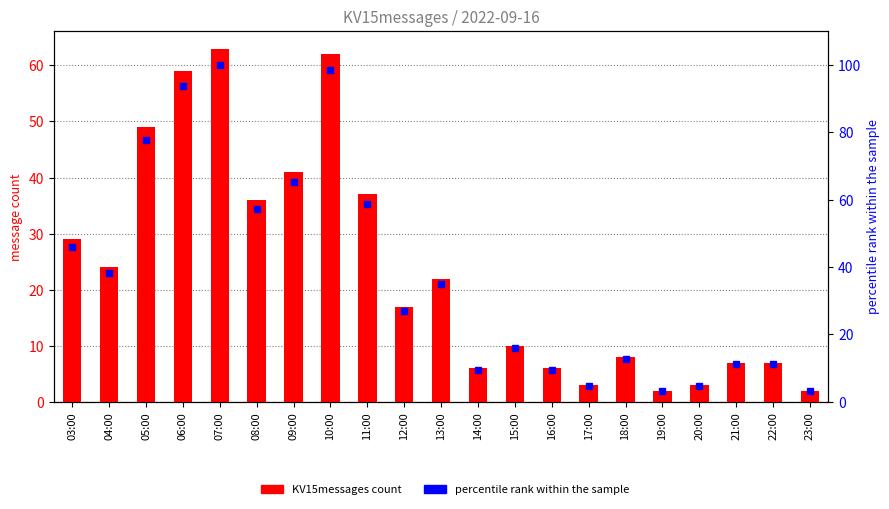

What is the label of the 11th bar from the right?

13:00